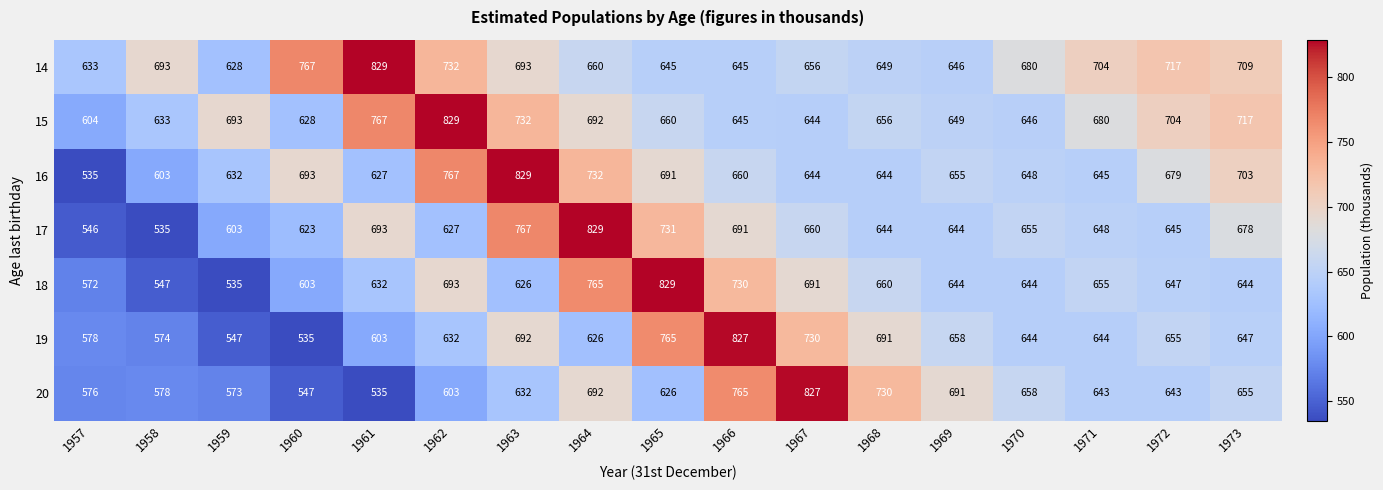

What is the smallest value displayed?

535